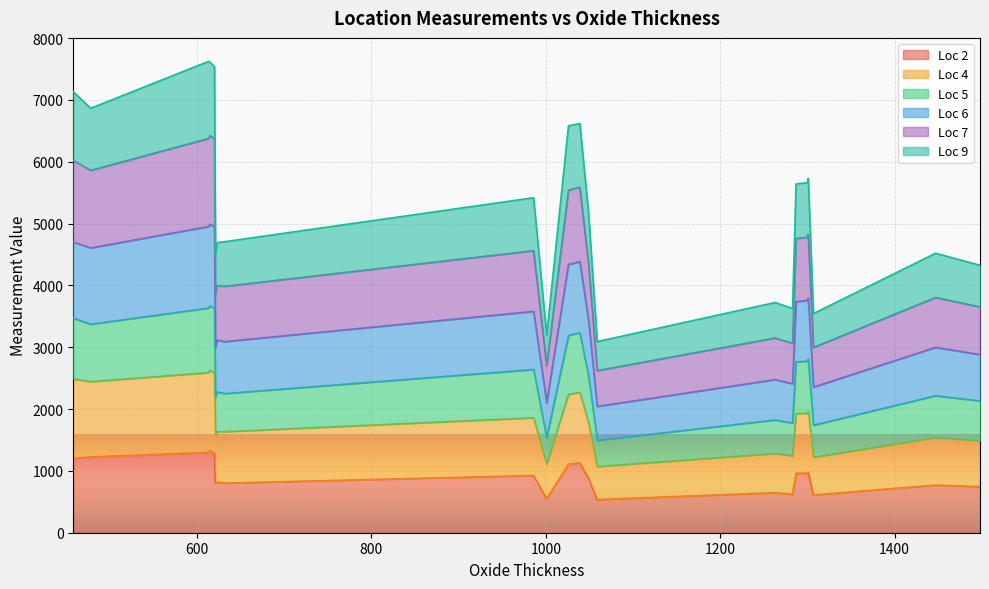

Which category has the lowest value in the Loc 5 series?

1059